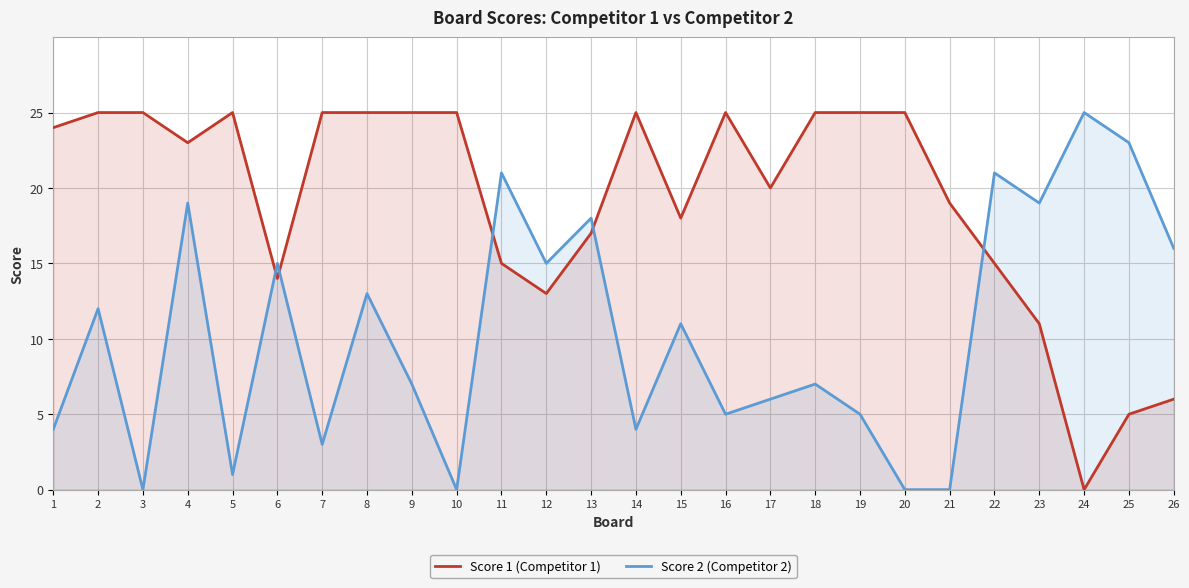

Where is the first local maximum for Score 2 (Competitor 2)?

2